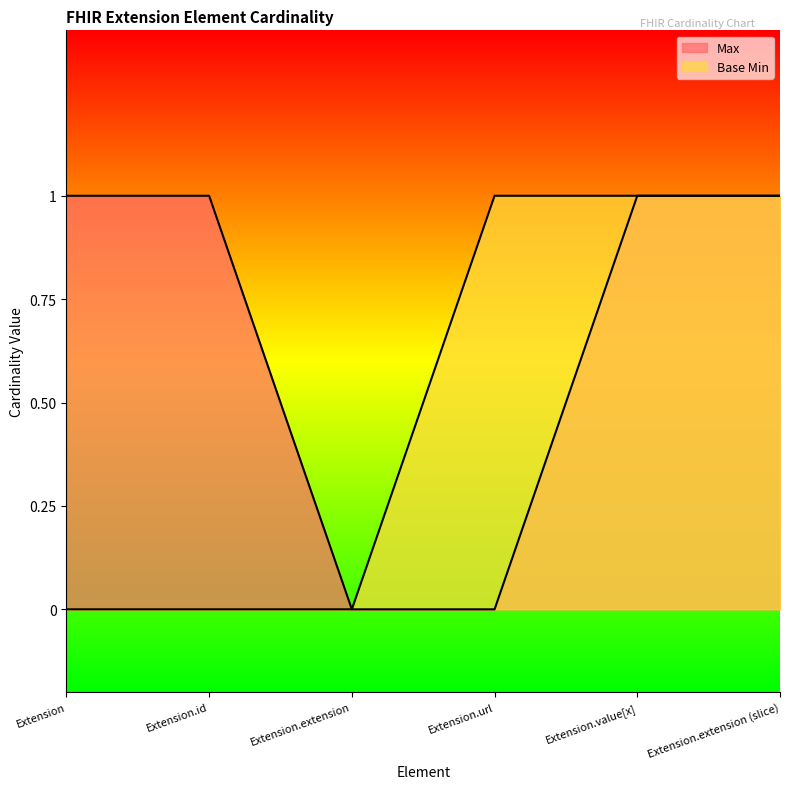

The value of Base Min at Extension is 0. True or false?

True